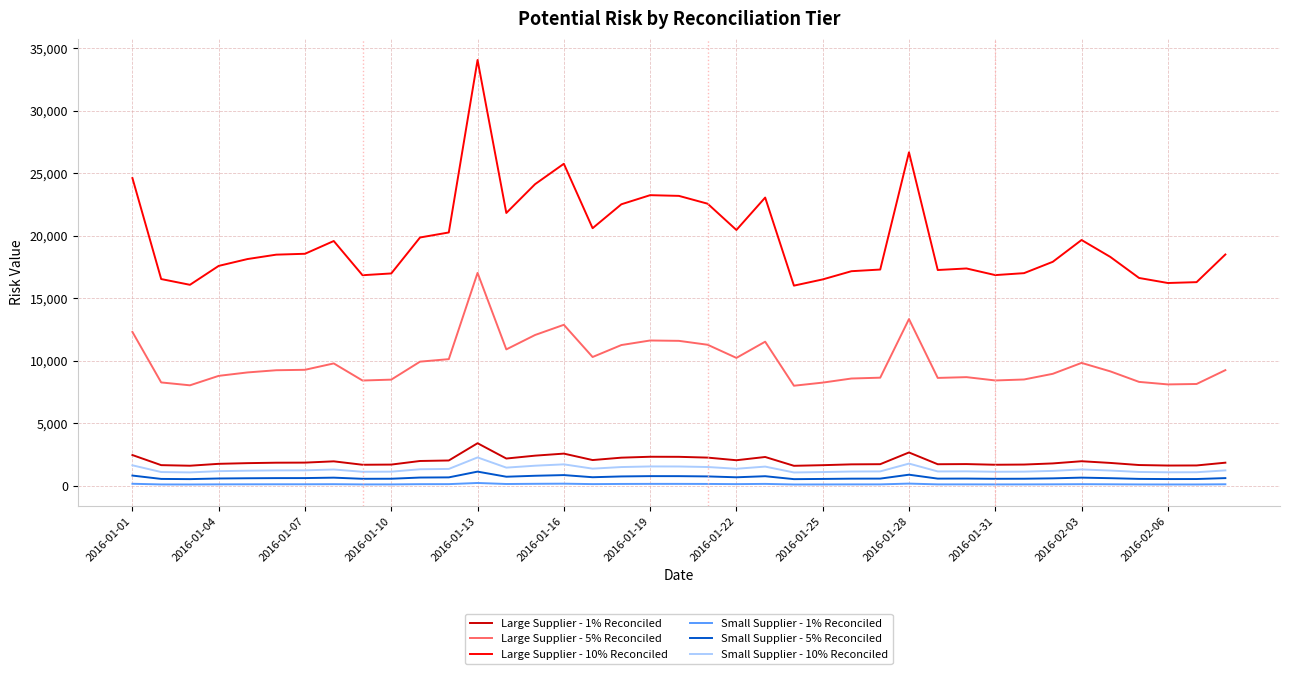

Which series has the largest range (max minus min)?

Large Supplier - 10% Reconciled